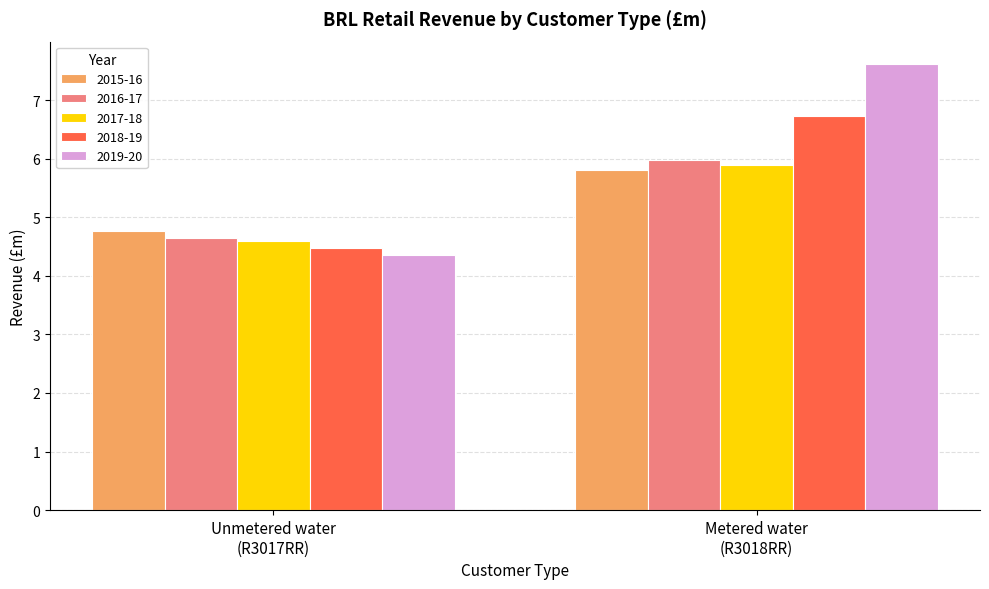

How many values in the 2018-19 series are below 6?

1